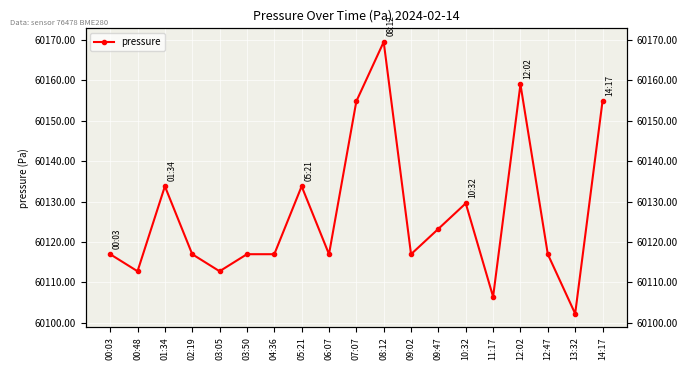

How many distinct data groups are displayed?

1